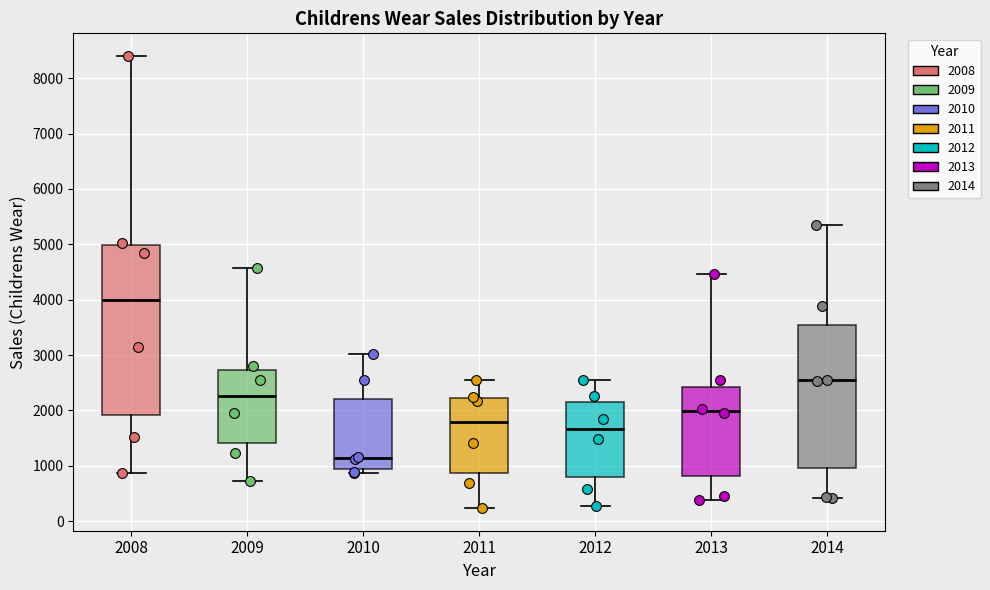

Comparing the boxes themselves (not the whiskers), which one is the tallest?

2008